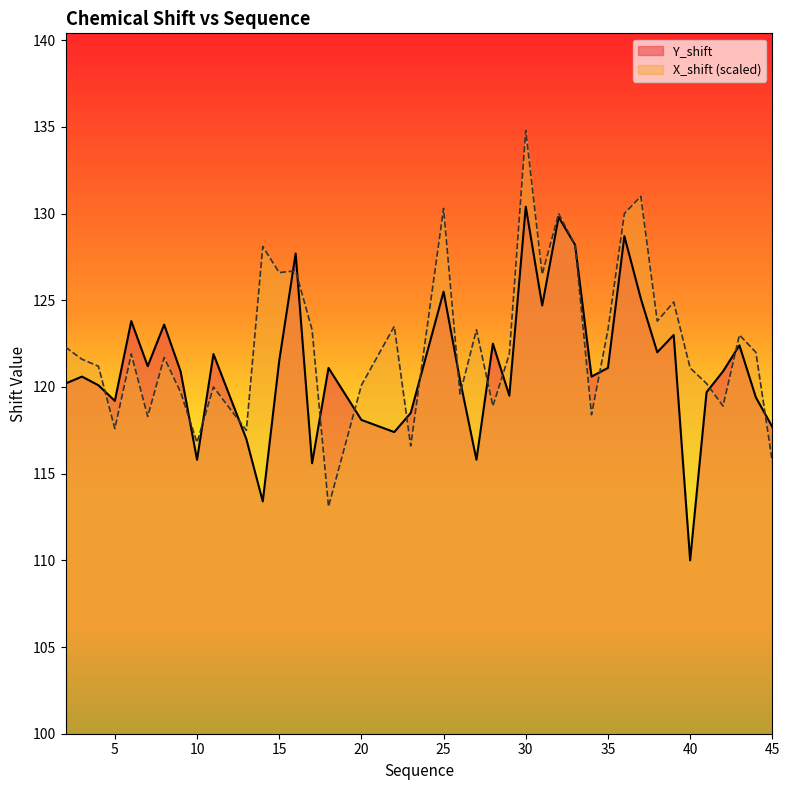

What is the sum of the X_shift values at 14 and 29?

250.0